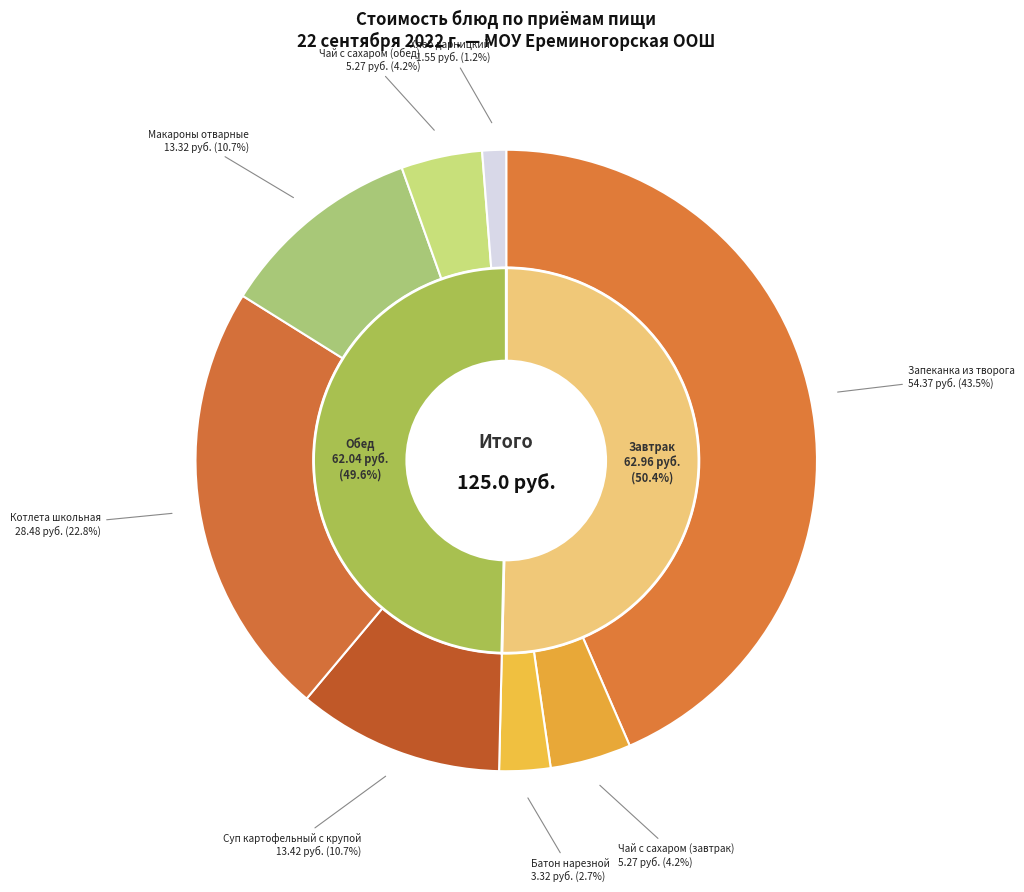

Is there a majority slice in this chart?

No